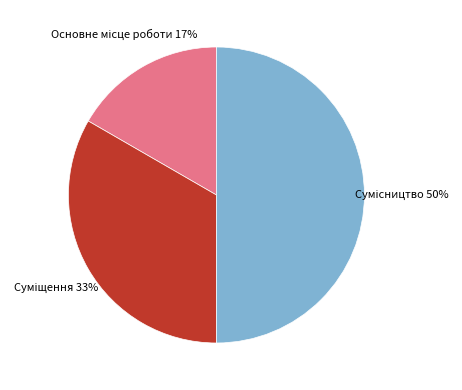

To the nearest percent, what is the average slice percentage?

33%